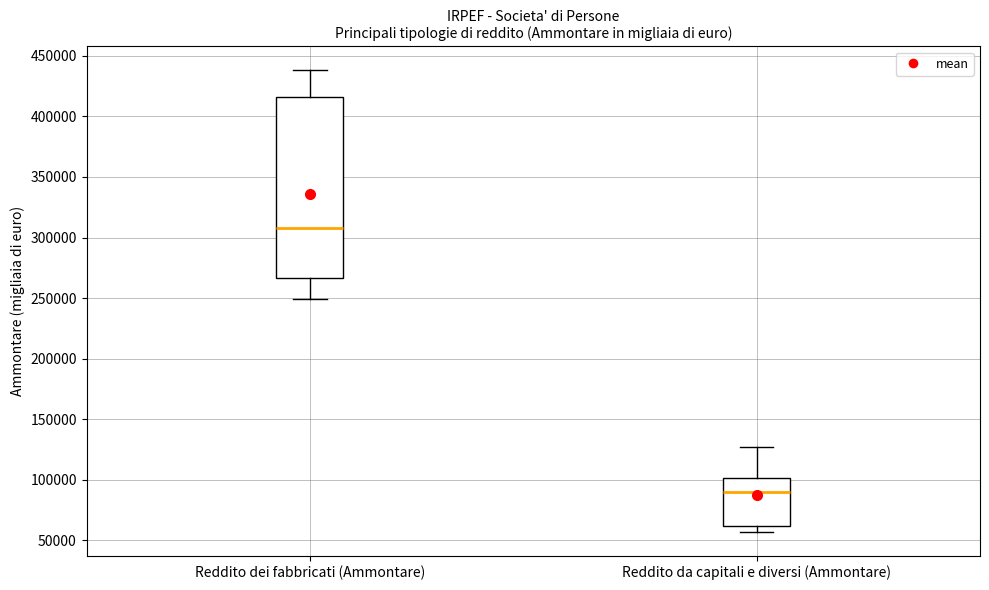

Comparing the boxes themselves (not the whiskers), which one is the tallest?

Reddito dei fabbricati (Ammontare)